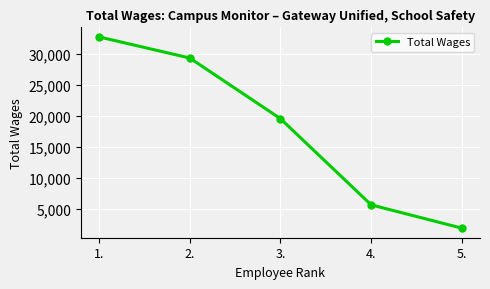

Does the chart have visible grid lines?

Yes